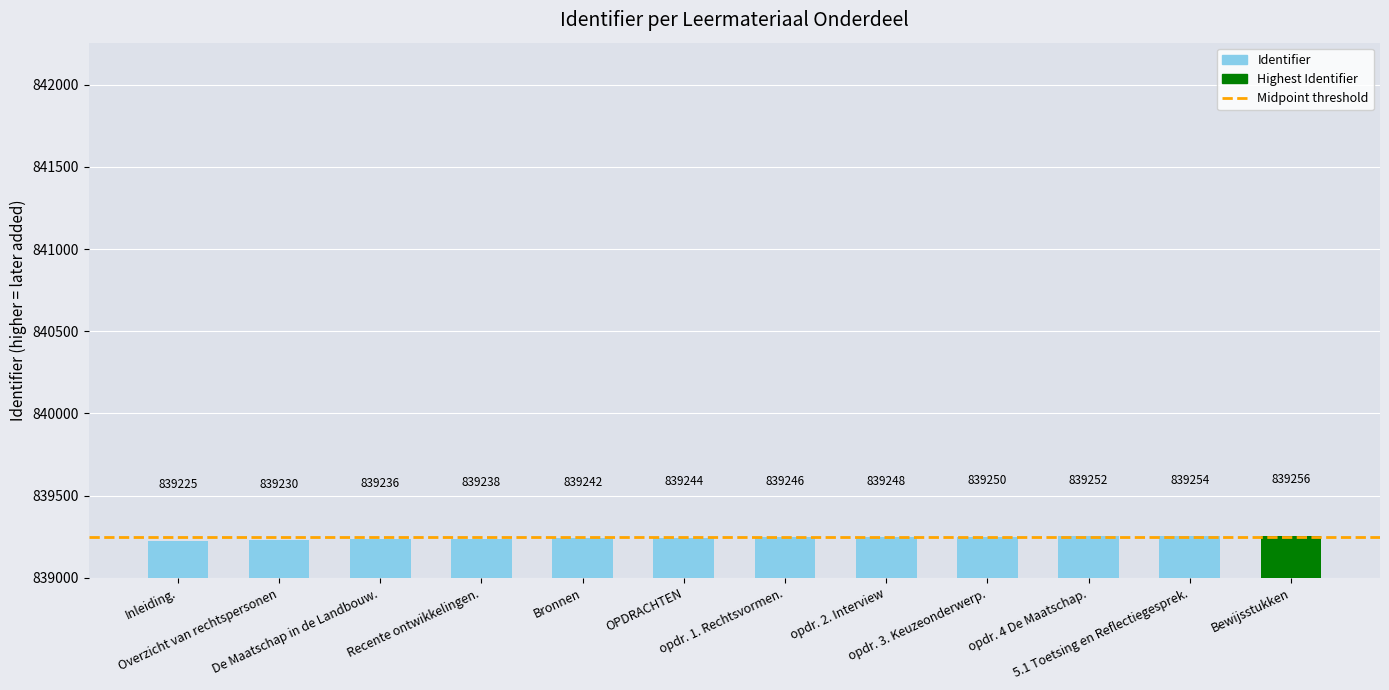

How many data points are less than 839246?

6